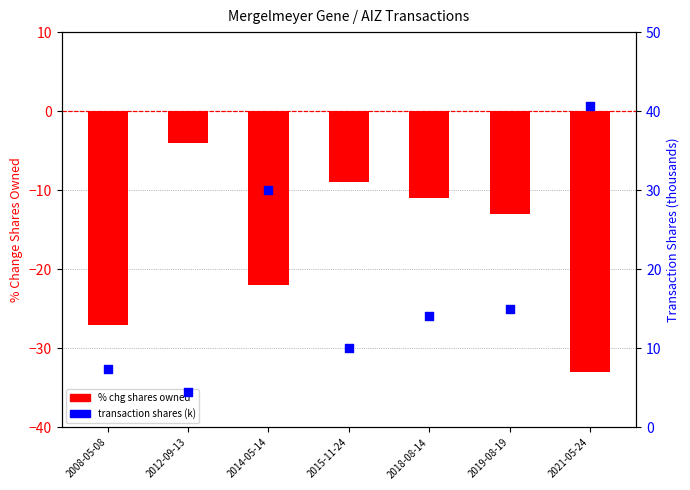

Which series reaches the maximum Y coordinate?

transaction shares (k)